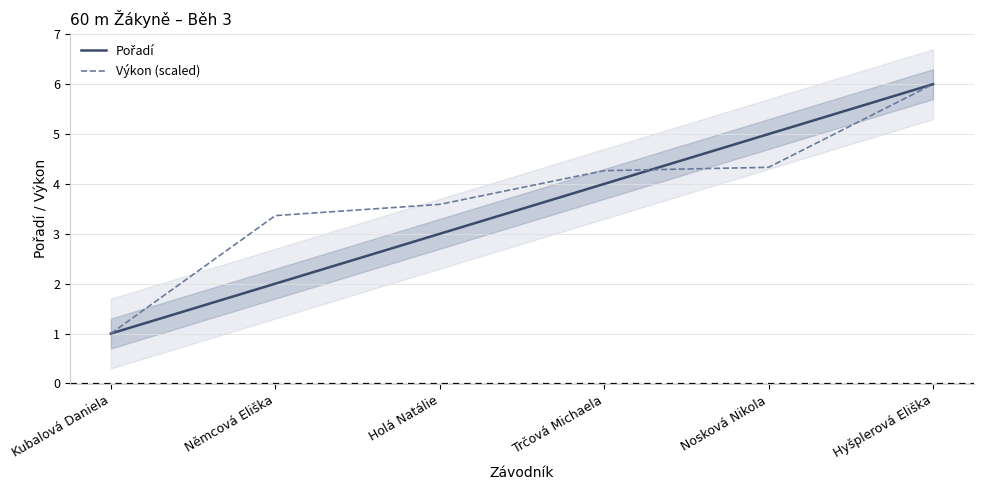

True or false: Výkon (scaled) has more than 2 interior local peaks.

False